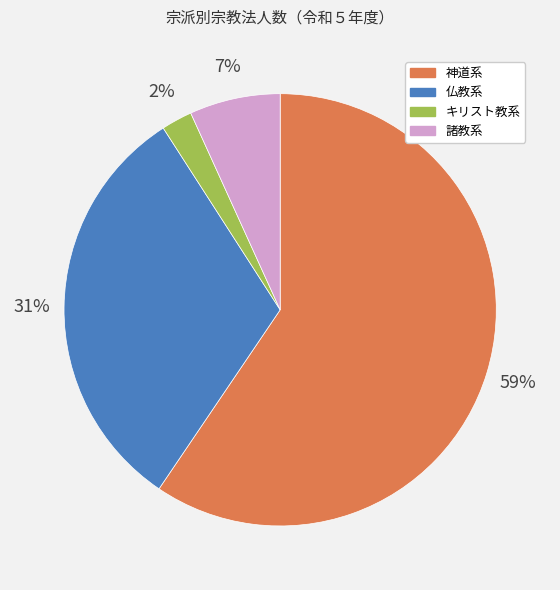

Between 諸教系 and 仏教系, which is larger?

仏教系